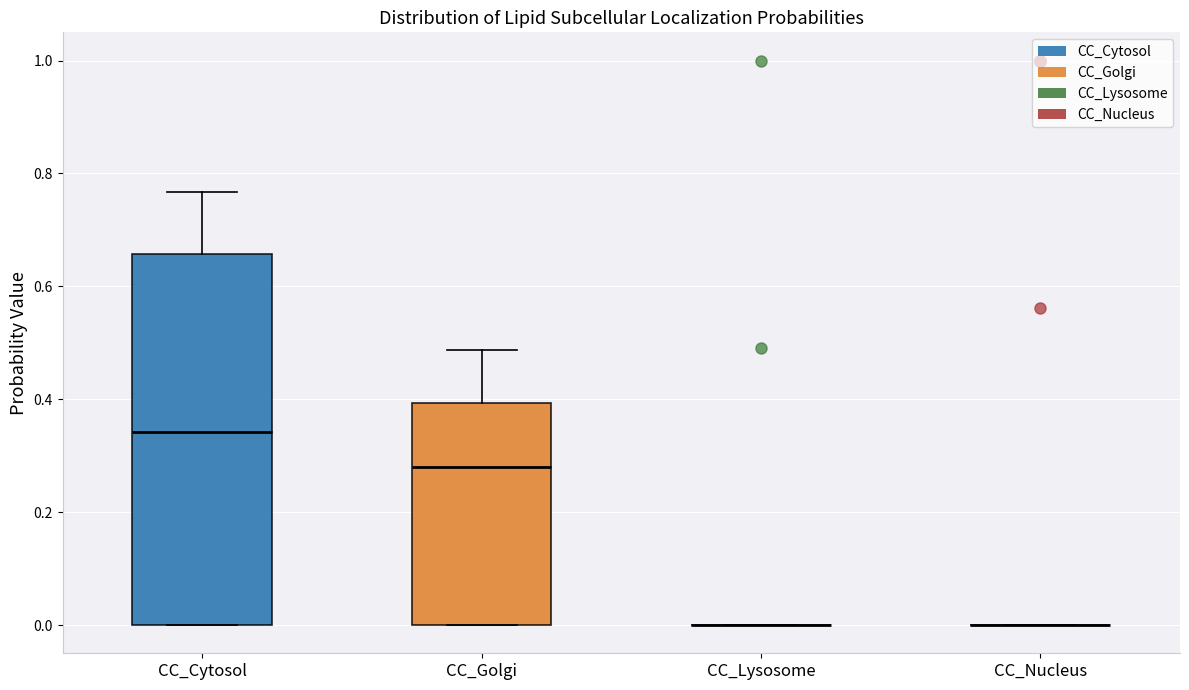

Comparing the boxes themselves (not the whiskers), which one is the tallest?

CC_Cytosol